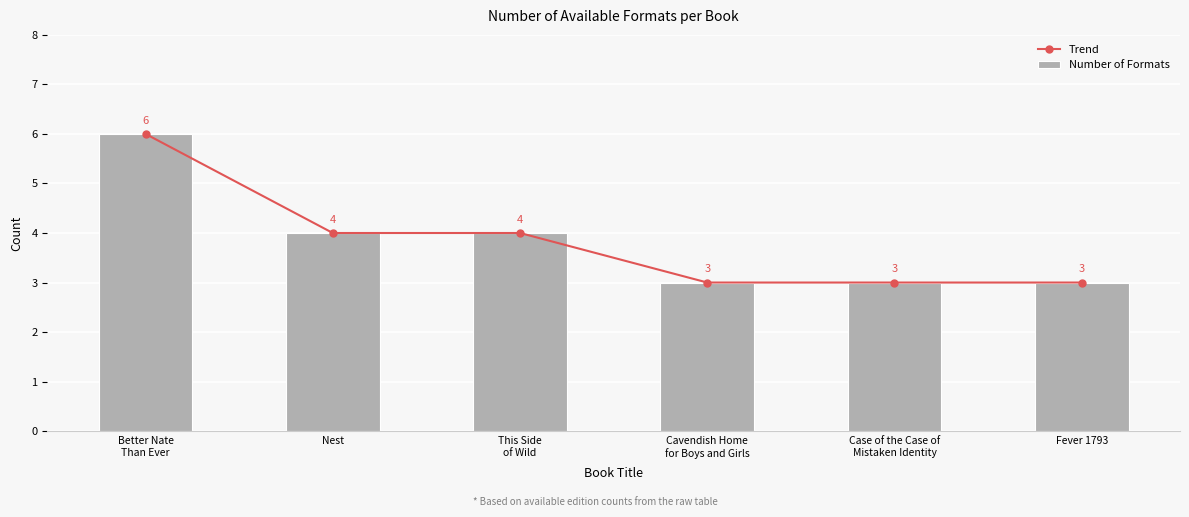

How many values in the Number of Formats series exceed 4?

1